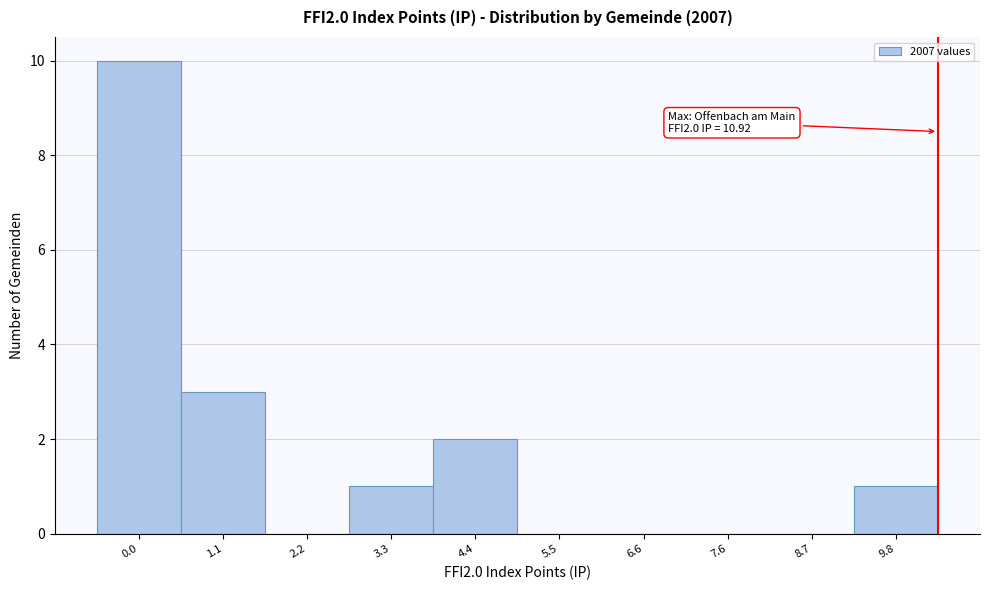

Reading left to right, list all the values displayed in this chart.

0.0=10	1.1=3	2.2=0	3.3=1	4.4=2	5.5=0	6.6=0	7.6=0	8.7=0	9.8=1